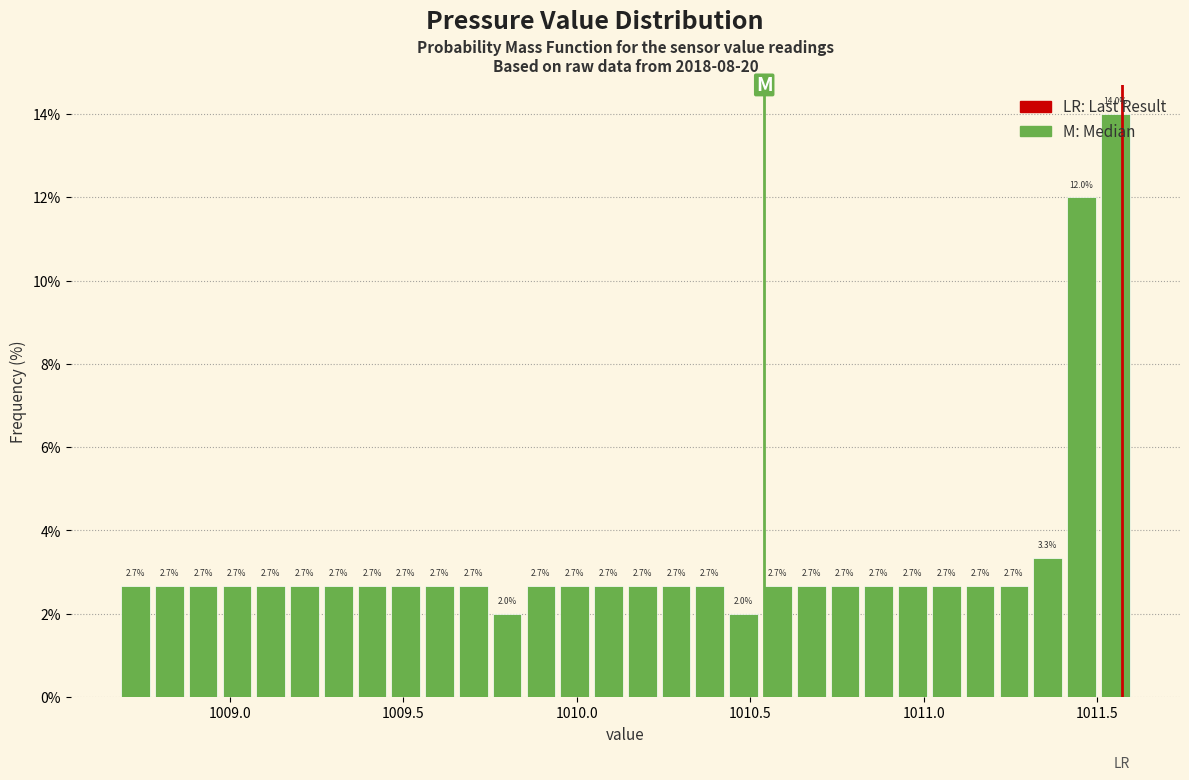

Around what value on the x-axis is the tallest bar? Give the approximate position of its centre, as read against the axis.

1011.55